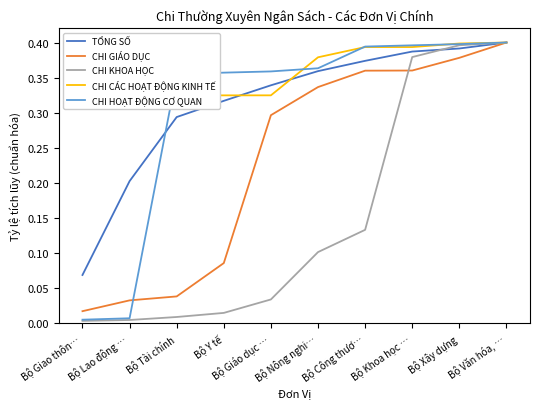

What are all the series names shown in the legend?

TỔNG SỐ, CHI GIÁO DỤC, CHI KHOA HỌC, CHI CÁC HOẠT ĐỘNG KINH TẾ, CHI HOẠT ĐỘNG CƠ QUAN